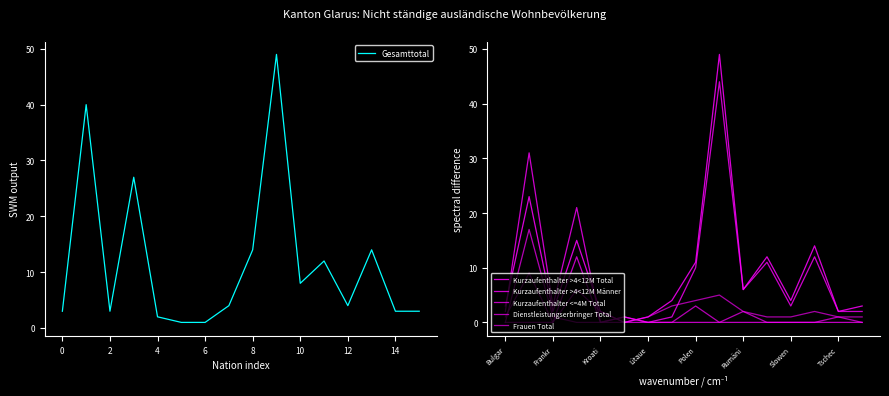

True or false: Dienstleistungserbringer Total and Kurzaufenthalter <=4M Total cross at least once.

True